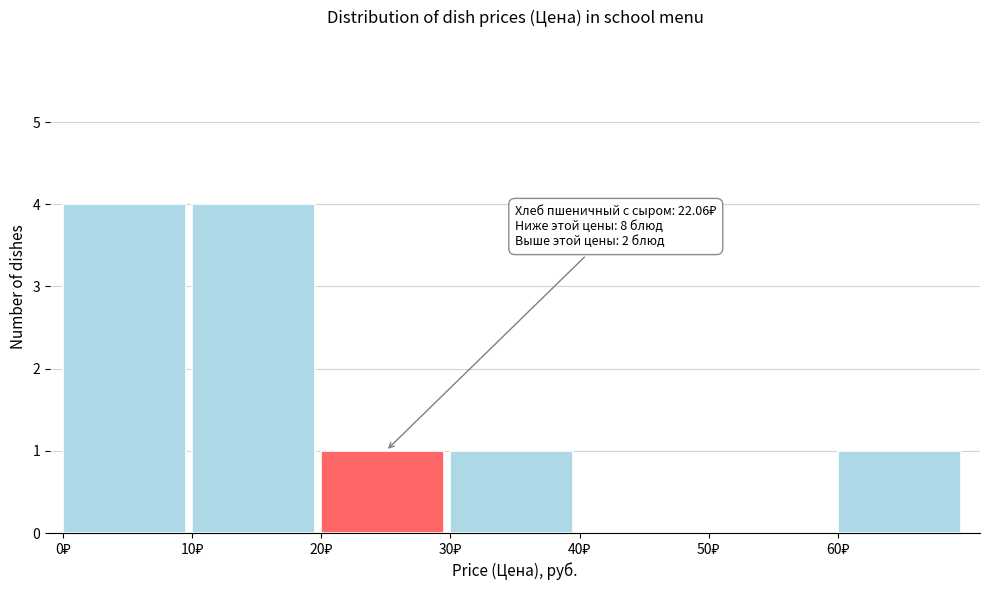

What is the sum of all values?

11